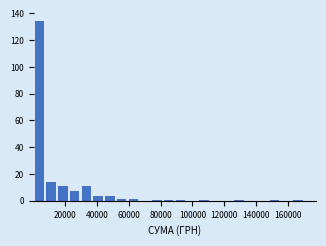

Read against the x-axis, roughly where is the centre of the tallest bar?

4000